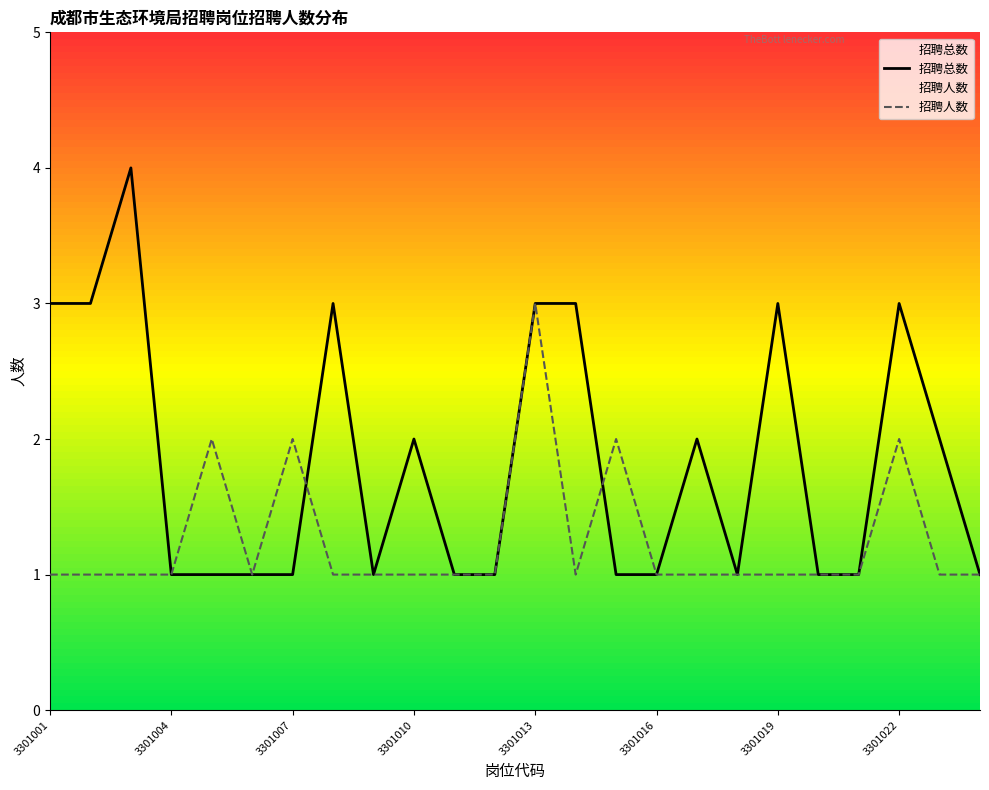

What is the value of the 招聘总数 point at the 14th from the left?

3